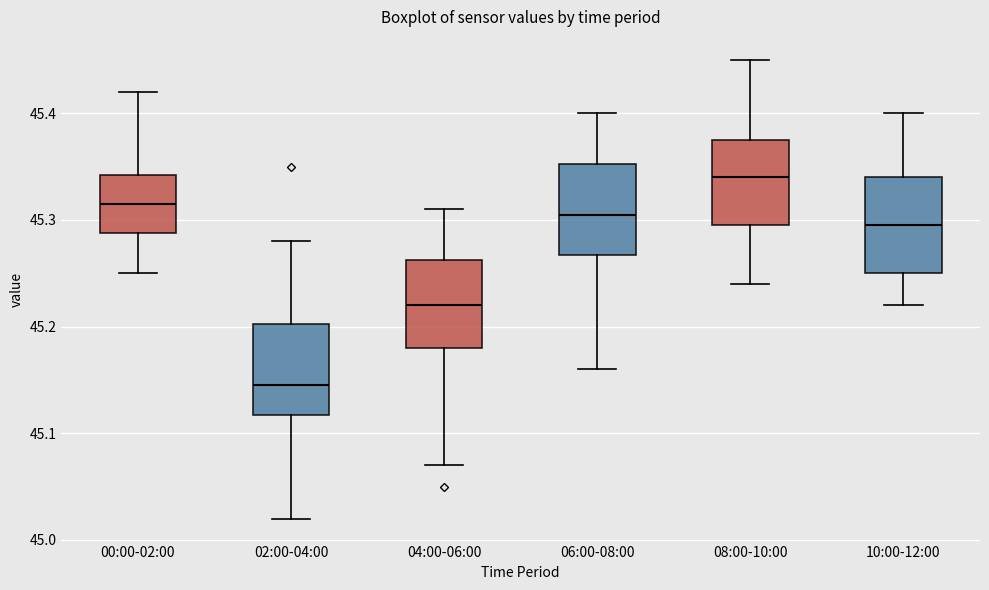

Where does the lower whisker of the box for 06:00-08:00 end on the y-axis? The values are not printed on the chart, so give them approximately, as read against the axis.

45.16